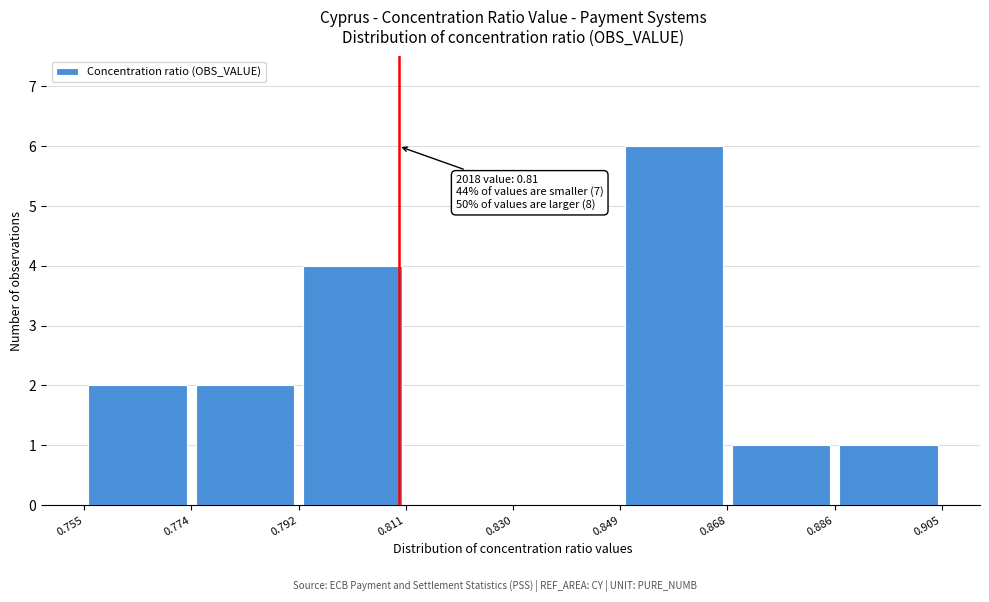

Over which range of the x-axis is the bar tallest?

0.849 to 0.868